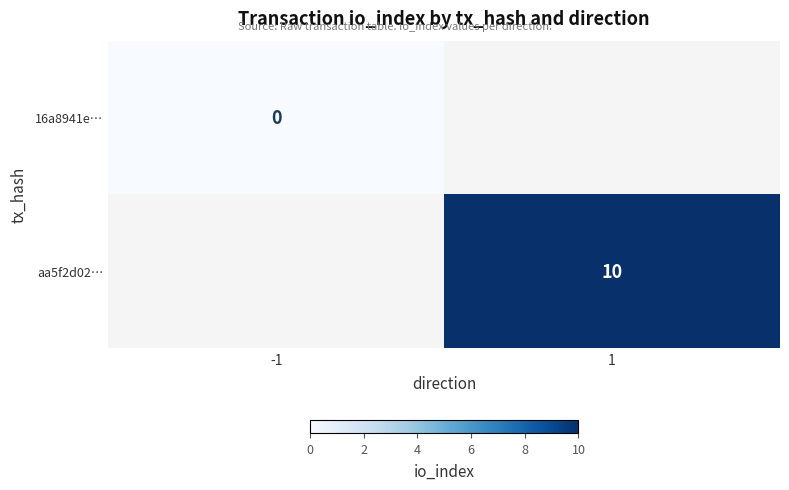

At how many categories does at least one series exceed 7?

1